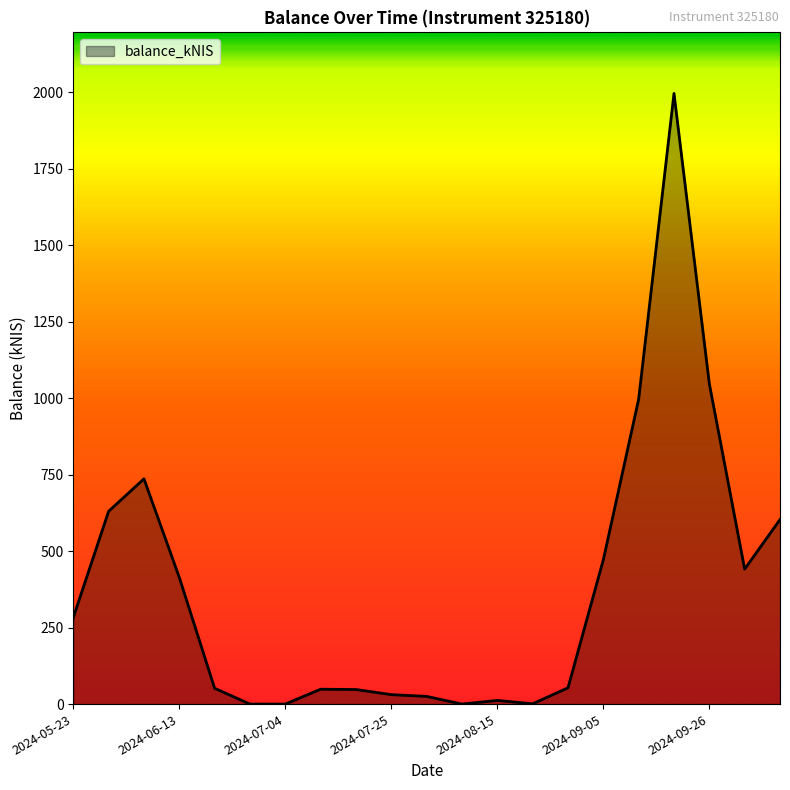

What is the difference between the maximum and minimum values?

1995.5